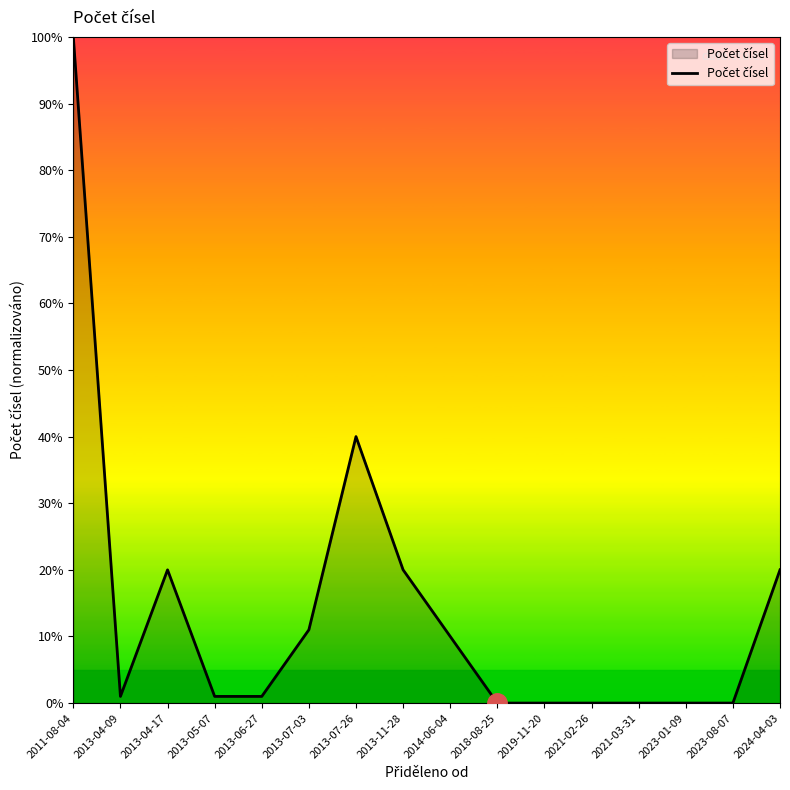

Does the chart display data point markers on the line(s)?

No